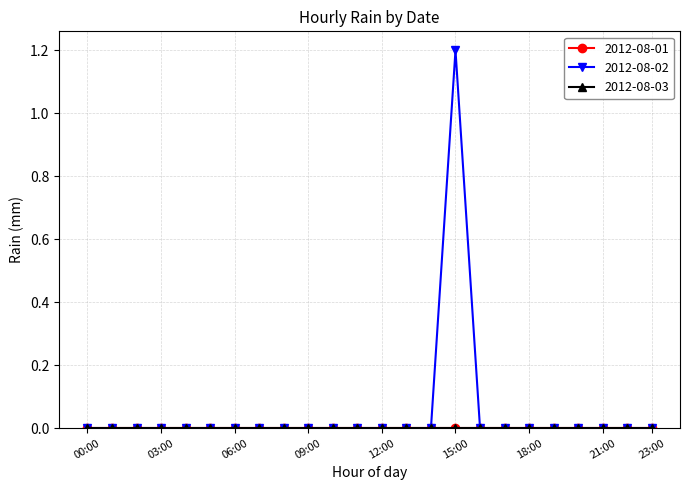

Is this an area chart (filled region under the line)?

No